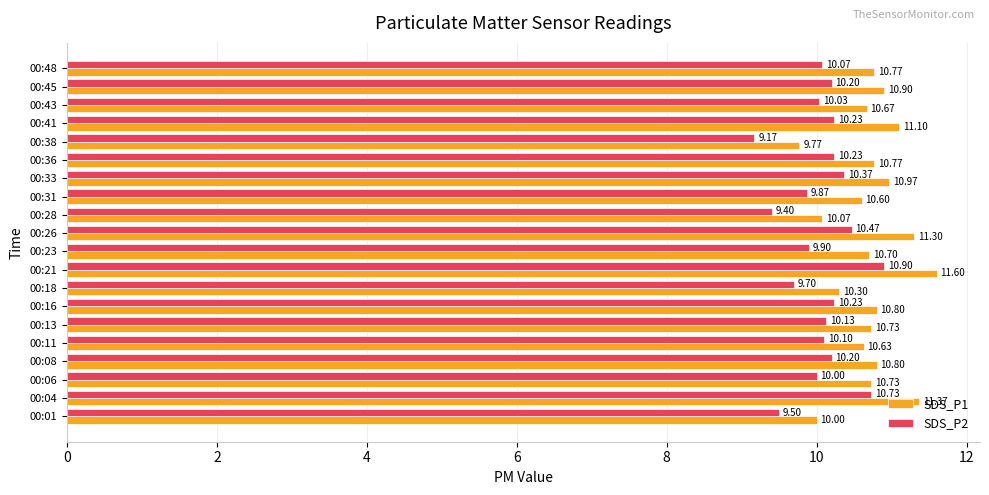

At 00:23, list the series in order from largest to smallest.

SDS_P1, SDS_P2